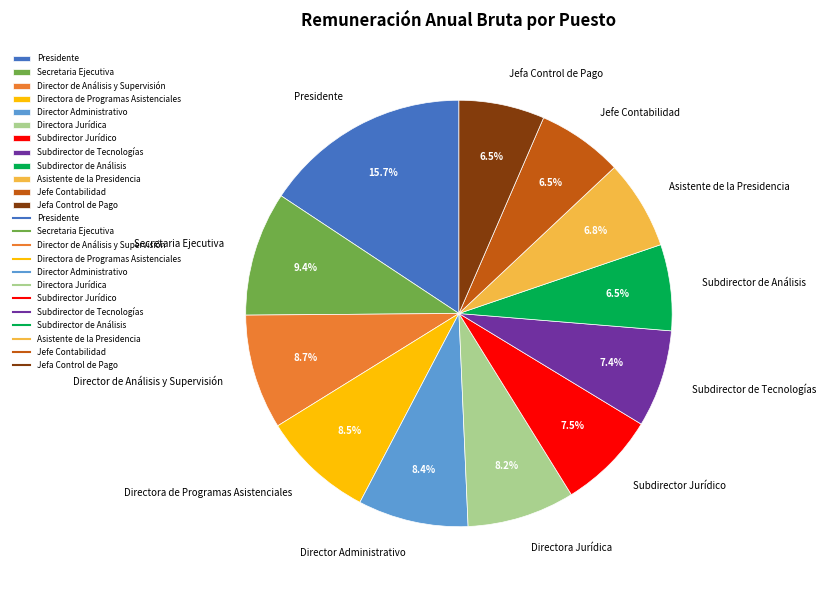

Between Presidente and Jefe Contabilidad, which is larger?

Presidente